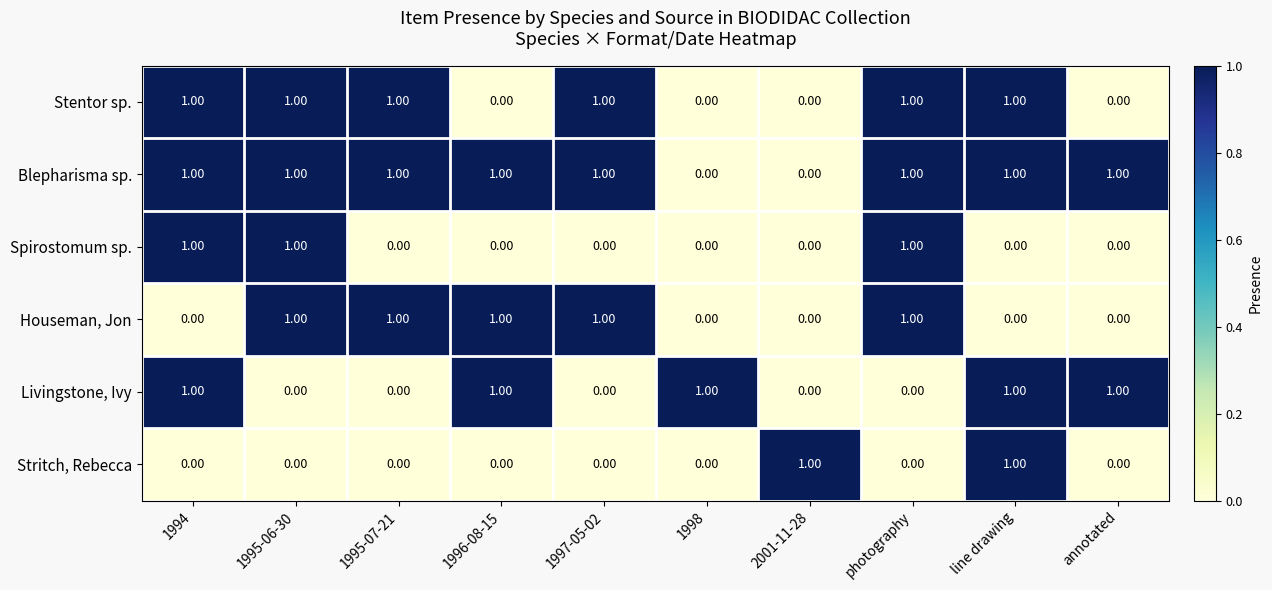

At how many categories does at least one series exceed 0?

10